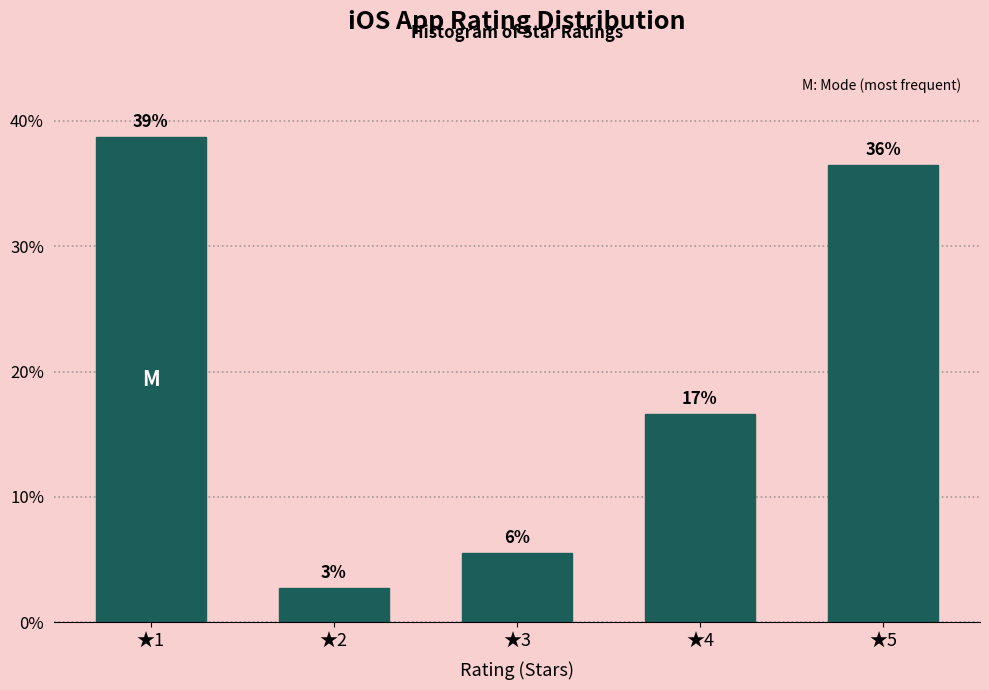

How many bars are there in total?

5